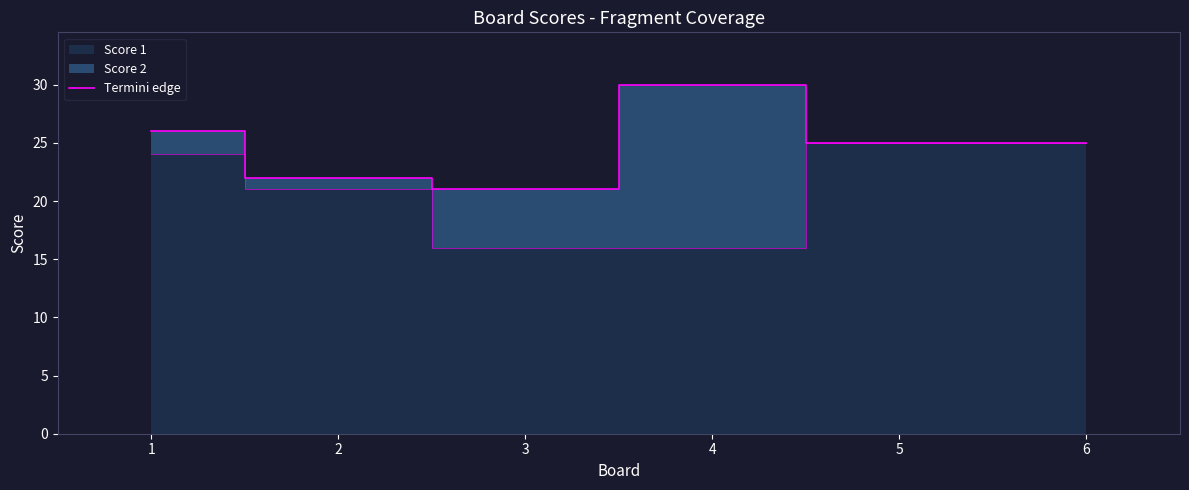

What is the difference between the values at 2 and 3?

1